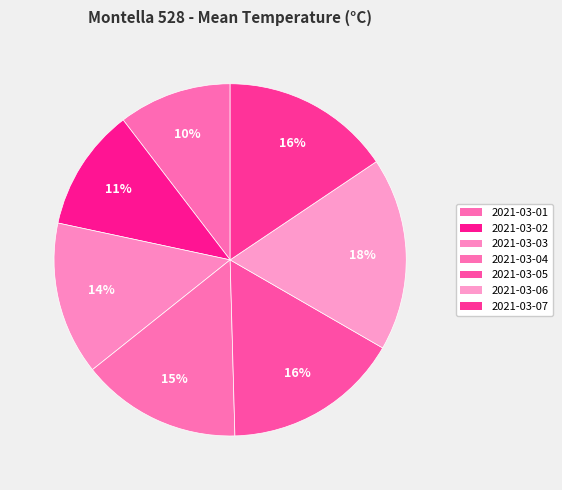

Do 2021-03-04 and 2021-03-05 together represent more than half of the pie?

No